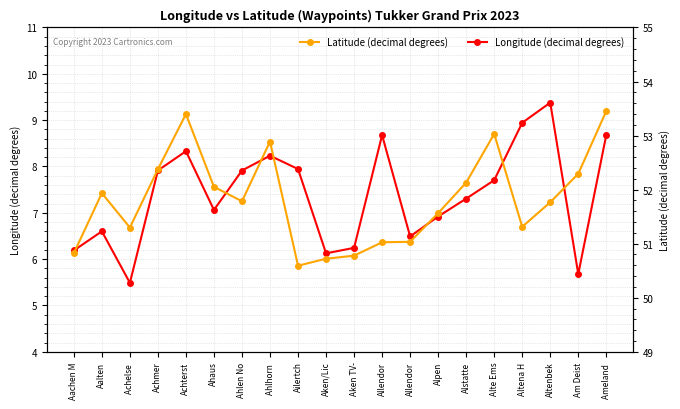

Rank the categories by Longitude (decimal degrees) value from lowest to highest.

Achelse , Am Deist, Aken/Lic, Aachen M, Aken TV-, Allendor, Aalten, Alpen, Ahaus, Alstatte, Alte Ems, Ahlen No, Achmer, Ailertch, Ahlhorn , Achterst, Allendor, Ameland , Altena H, Altenbek